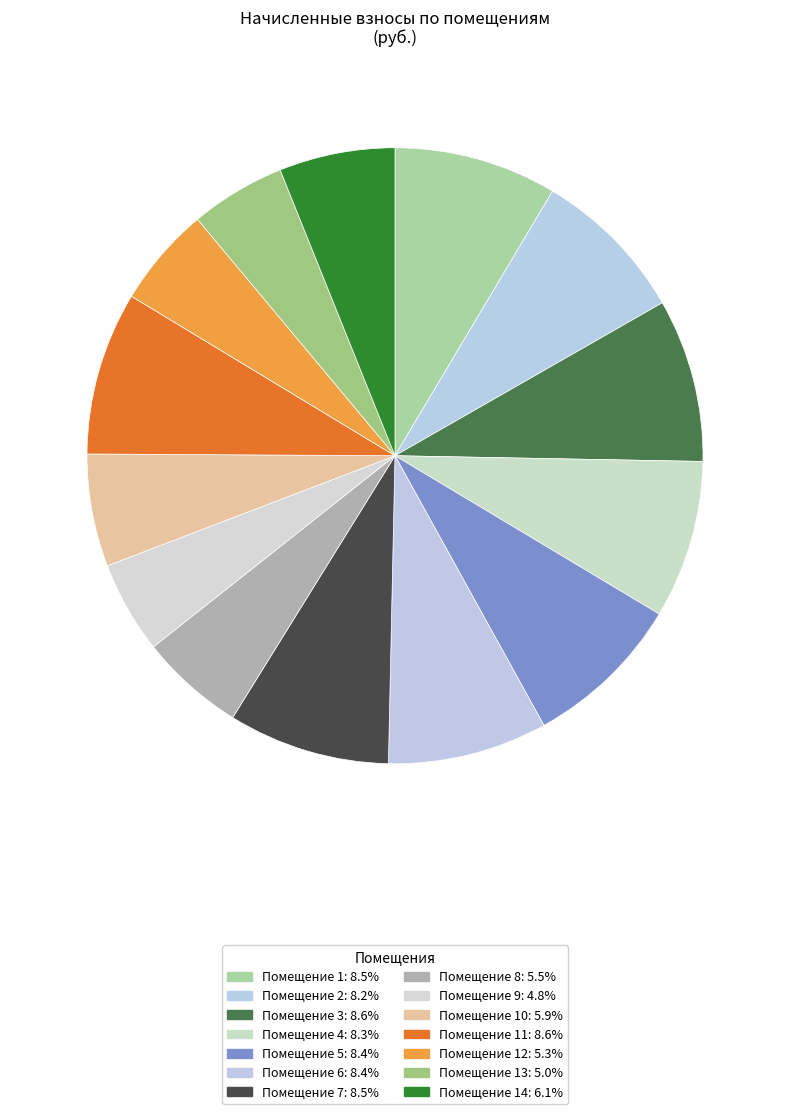

Count the number of slices in the pie.

14